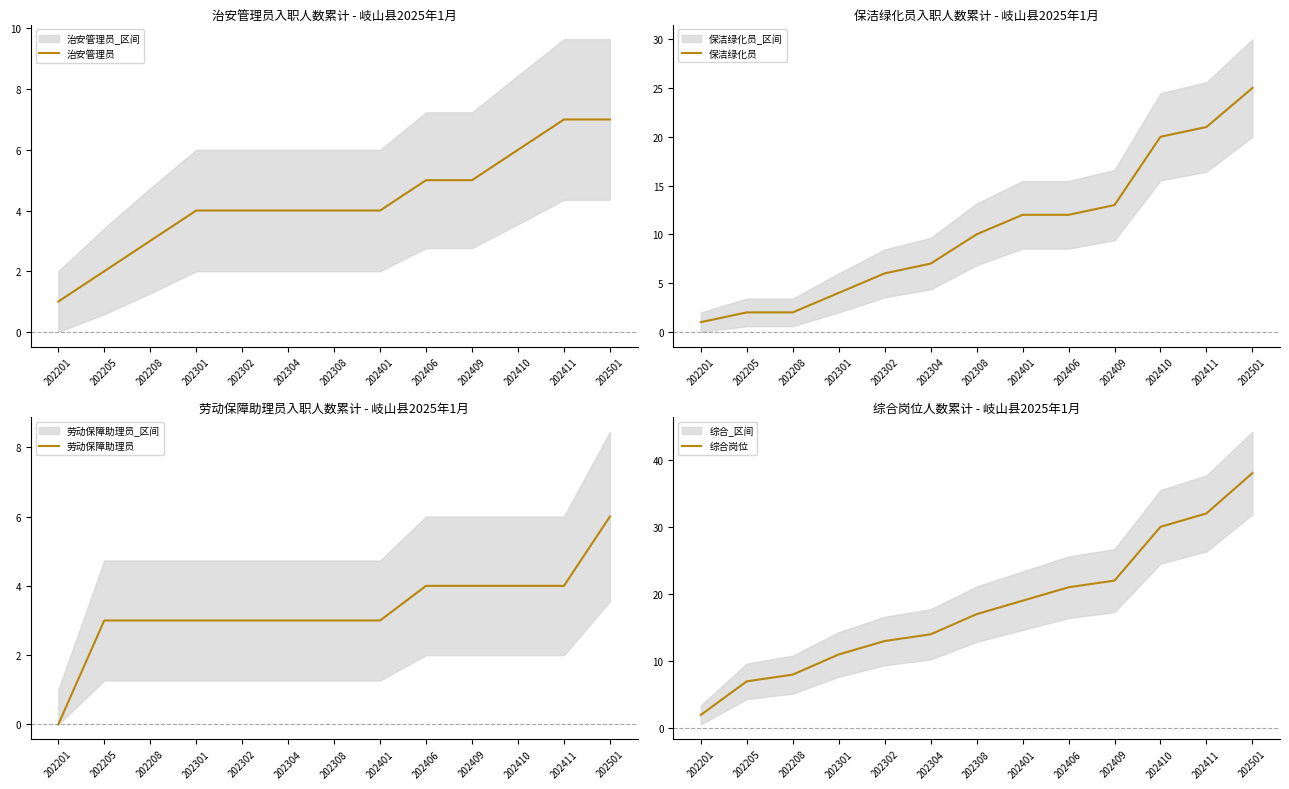

Is it true that 保洁绿化员 equals 10 at 202308?

True